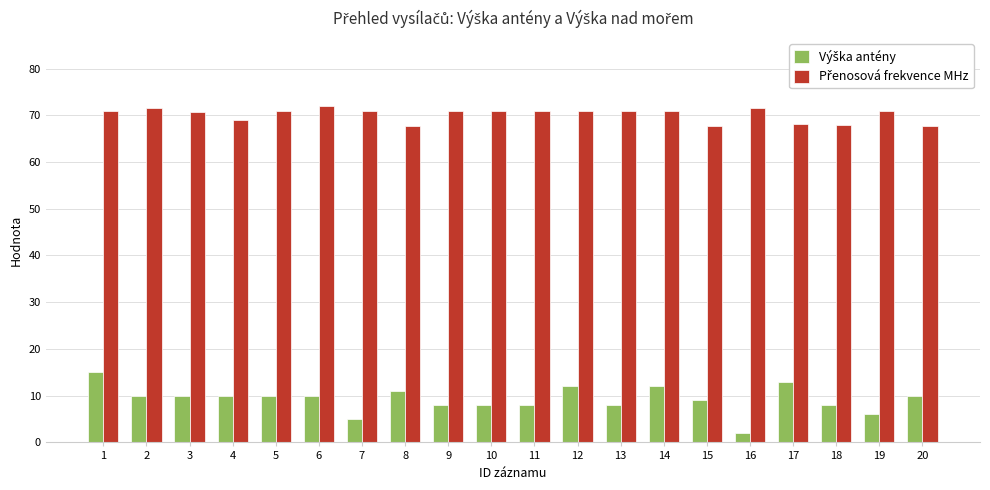

Which category has the lowest value across all series?

16